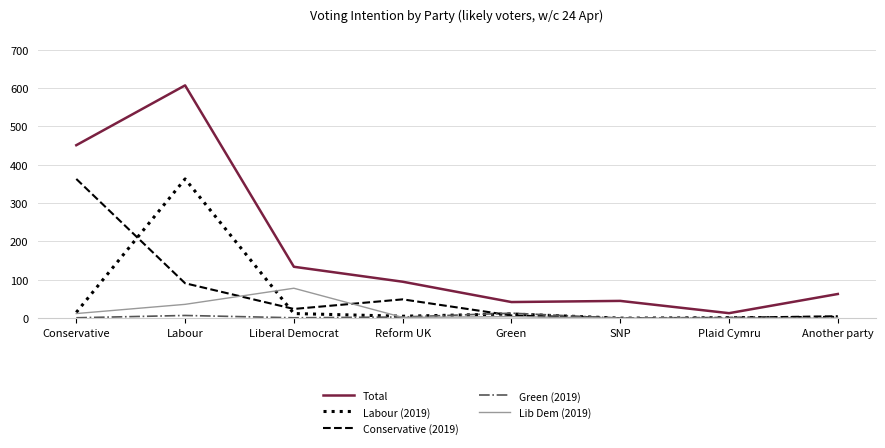

At Labour, list the series in order from smallest to largest.

Green (2019), Lib Dem (2019), Conservative (2019), Labour (2019), Total